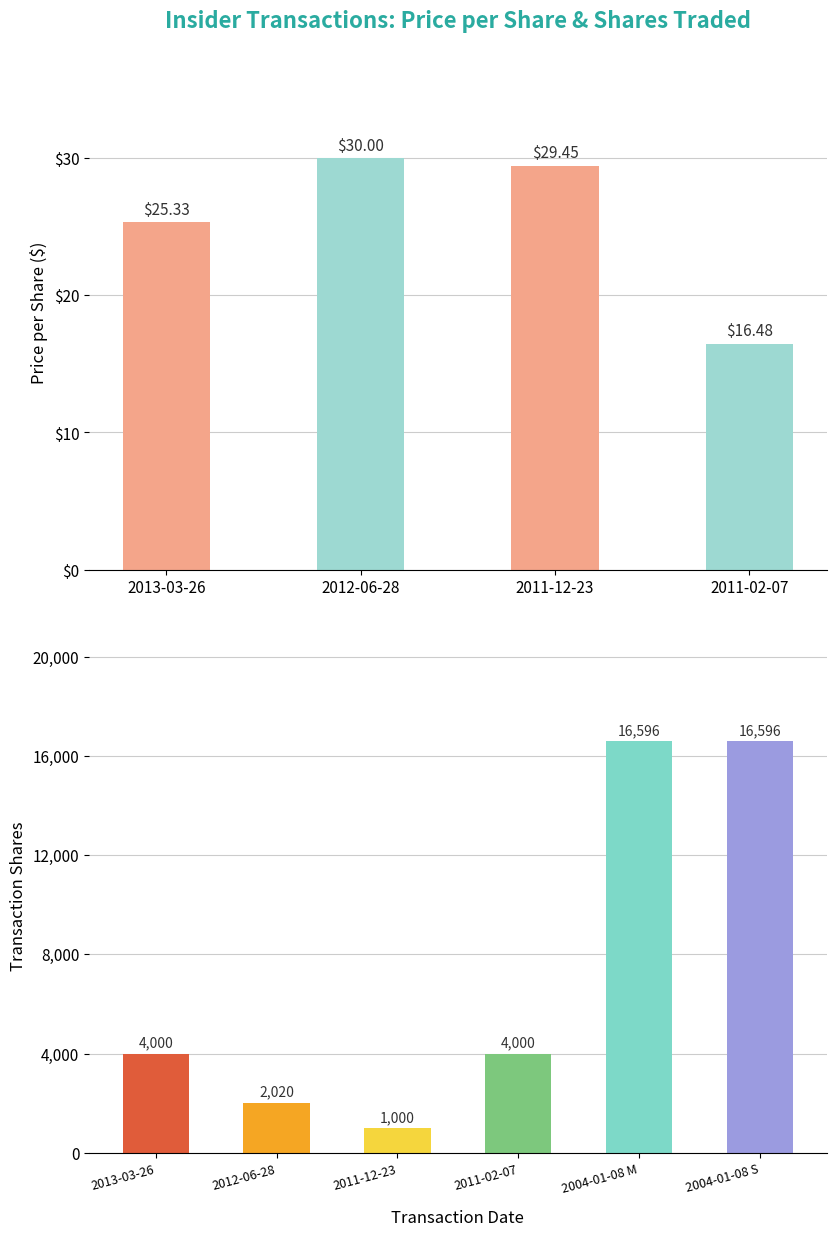

True or false: transactionPricePerShare has a value of 16.5 at 2011-02-07.

True